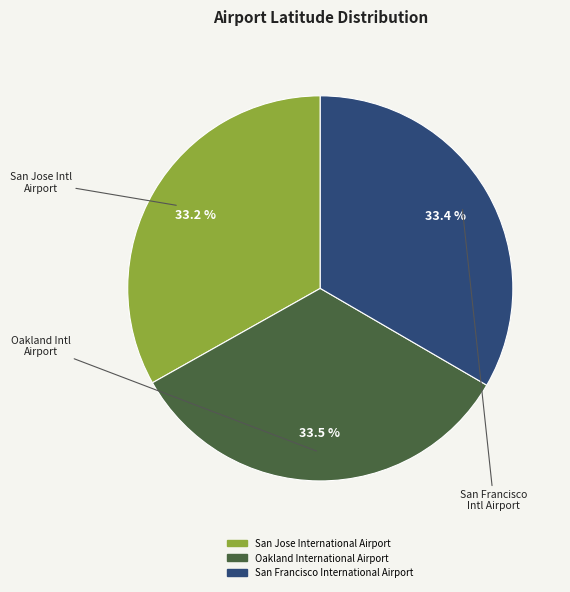

To the nearest percent, what is the average slice percentage?

33%